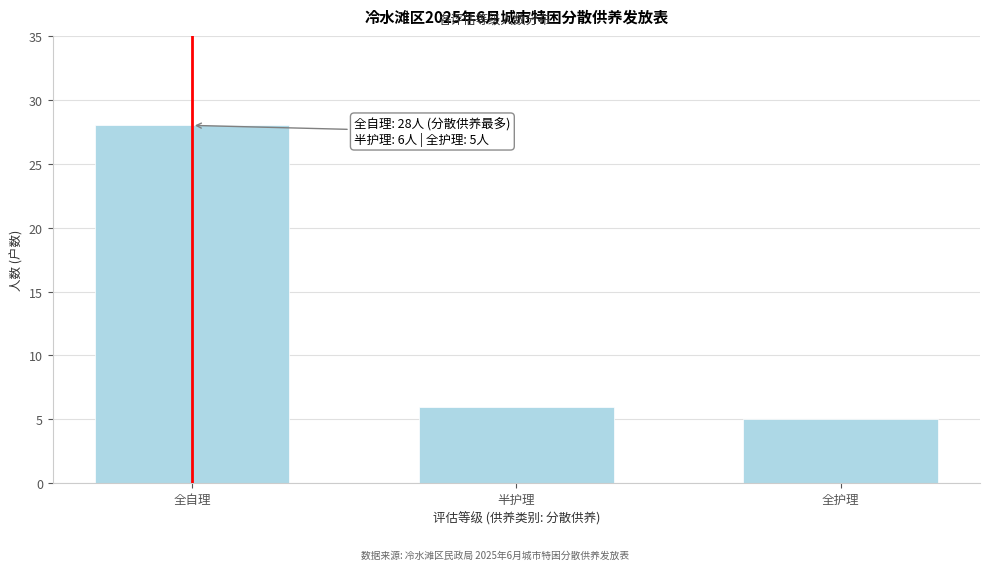

Reading right to left, extract all data points from this chart.

5	6	28